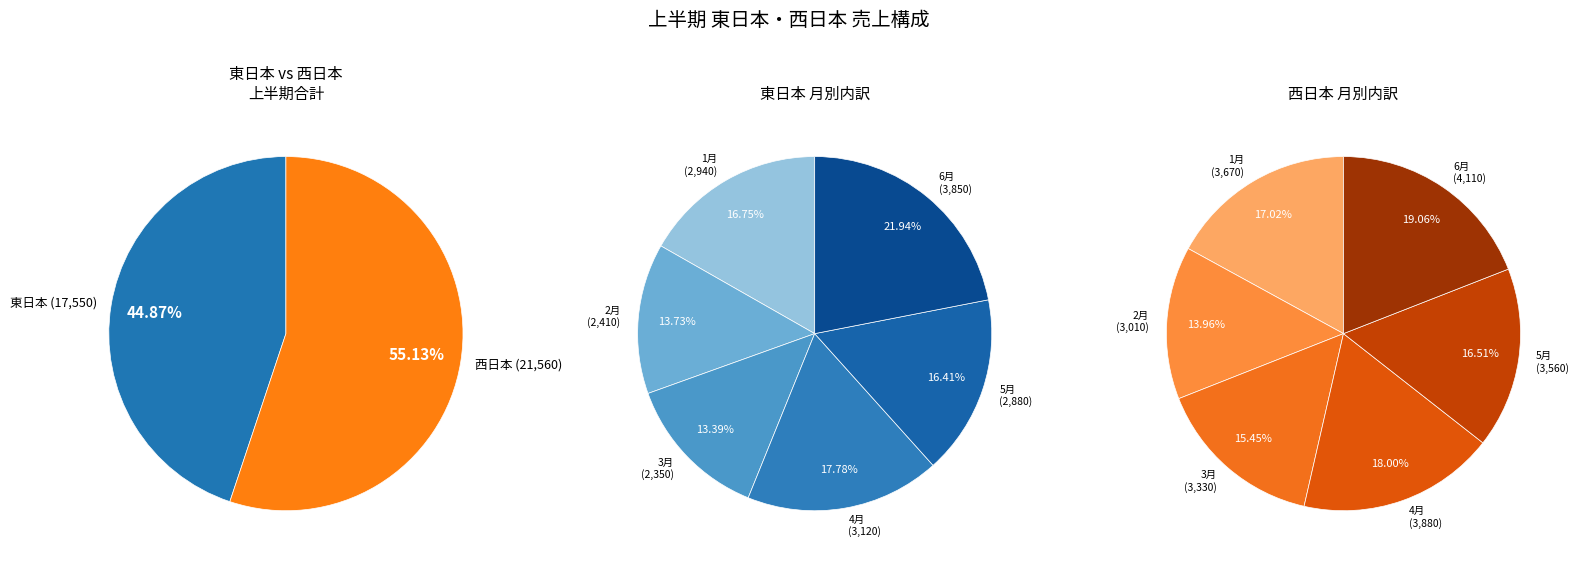

Rank the series by their maximum value, from highest to lowest.

西日本, 東日本